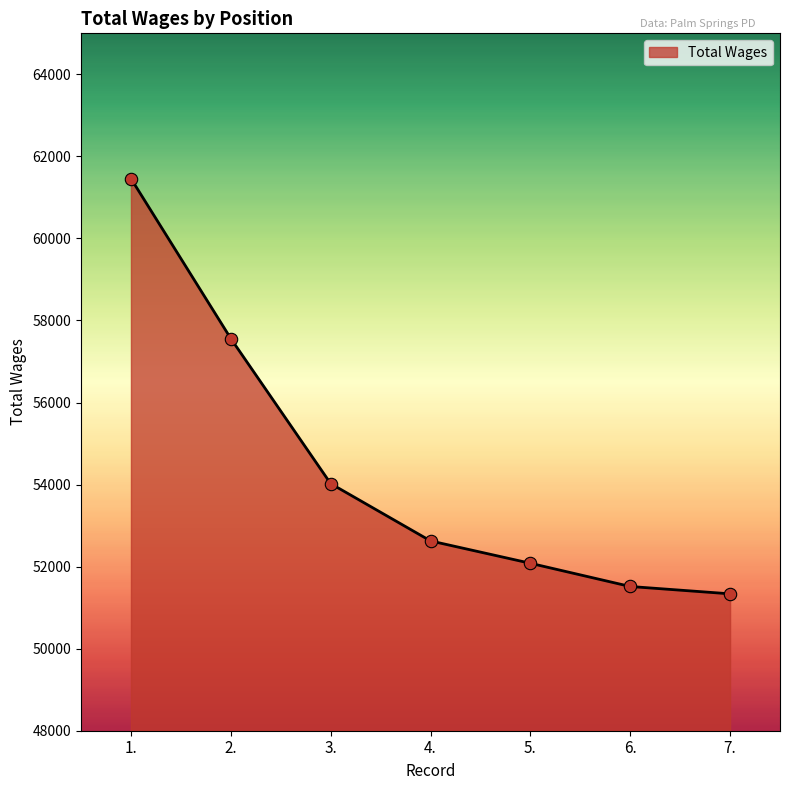

What is the ratio of the value at 7. to the value at 3.?

1.0